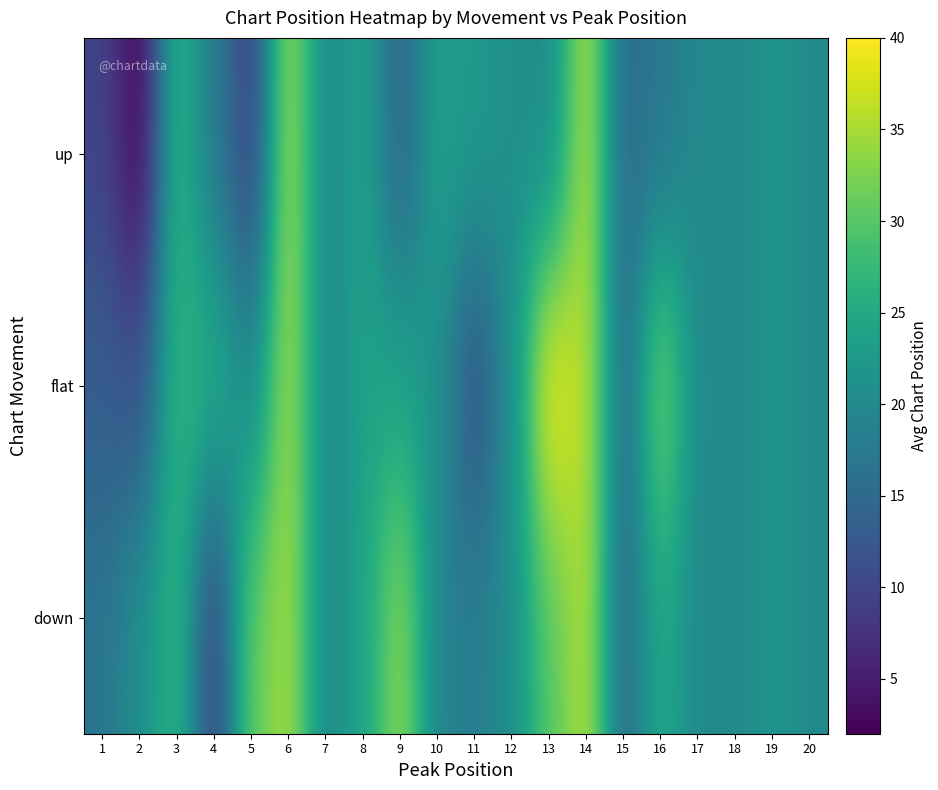

Reading right to left, extract all data points from this chart.

up: 20=20.0	19=22.0	18=20.0	17=20.0	16=17.0	15=15.0	14=36.0	13=20.0	12=21.0	11=22.5	10=23.5	9=14.0	8=24.0	7=19.5	6=35.0	5=9.0	4=17.5	3=27.0	2=2.0	1=9.8
flat: 20=20.0	19=22.0	18=20.0	17=20.0	16=33.0	15=15.0	14=36.0	13=40.0	12=21.0	11=11.0	10=21.2	9=24.0	8=24.0	7=19.5	6=35.0	5=20.0	4=26.0	3=27.0	2=11.5	1=13.2
down: 20=20.0	19=22.0	18=20.0	17=20.0	16=25.0	15=15.0	14=36.0	13=30.0	12=21.0	11=18.0	10=19.0	9=34.0	8=24.0	7=19.5	6=35.0	5=31.0	4=9.0	3=27.0	2=21.0	1=16.7